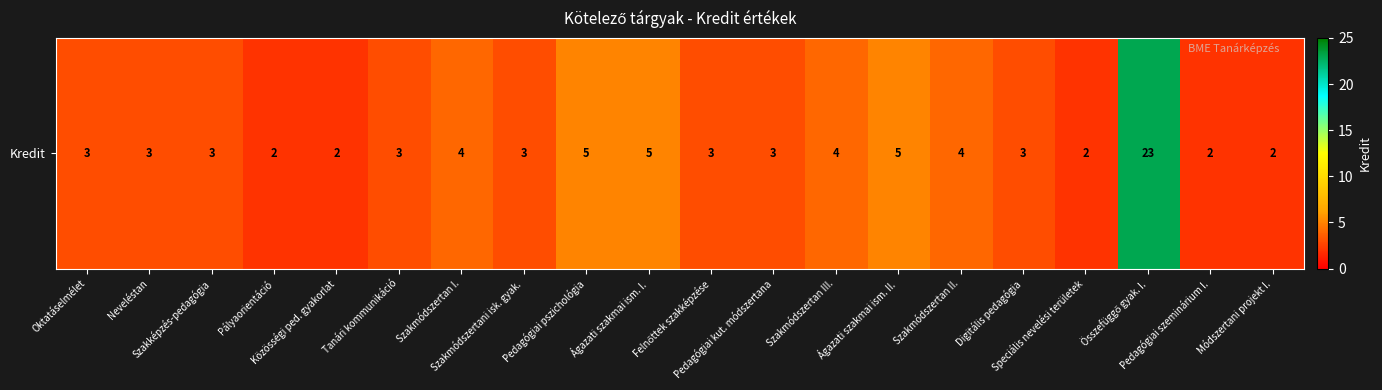

Reading left to right, transcribe all the data shown in this chart.

Oktatáselmélet=3	Neveléstan=3	Szakképzés-pedagógia=3	Pályaorientáció=2	Közösségi ped. gyakorlat=2	Tanári kommunikáció=3	Szakmódszertan I.=4	Szakmódszertani isk. gyak.=3	Pedagógiai pszichológia=5	Ágazati szakmai ism. I.=5	Felnőttek szakképzése=3	Pedagógiai kut. módszertana=3	Szakmódszertan III.=4	Ágazati szakmai ism. II.=5	Szakmódszertan II.=4	Digitális pedagógia=3	Speciális nevelési területek=2	Összefüggő gyak. I.=23	Pedagógiai szeminárium I.=2	Módszertani projekt I.=2